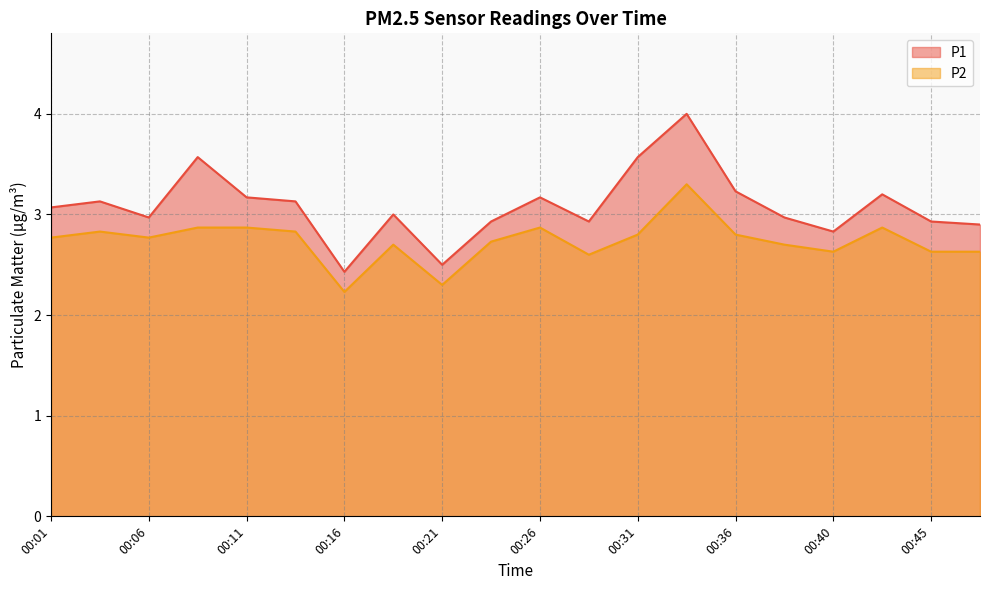

Rank the categories by P2 value from highest to lowest.

00:33, 00:09, 00:11, 00:26, 00:43, 00:04, 00:14, 00:31, 00:36, 00:01, 00:06, 00:23, 00:18, 00:38, 00:40, 00:45, 00:48, 00:28, 00:21, 00:16